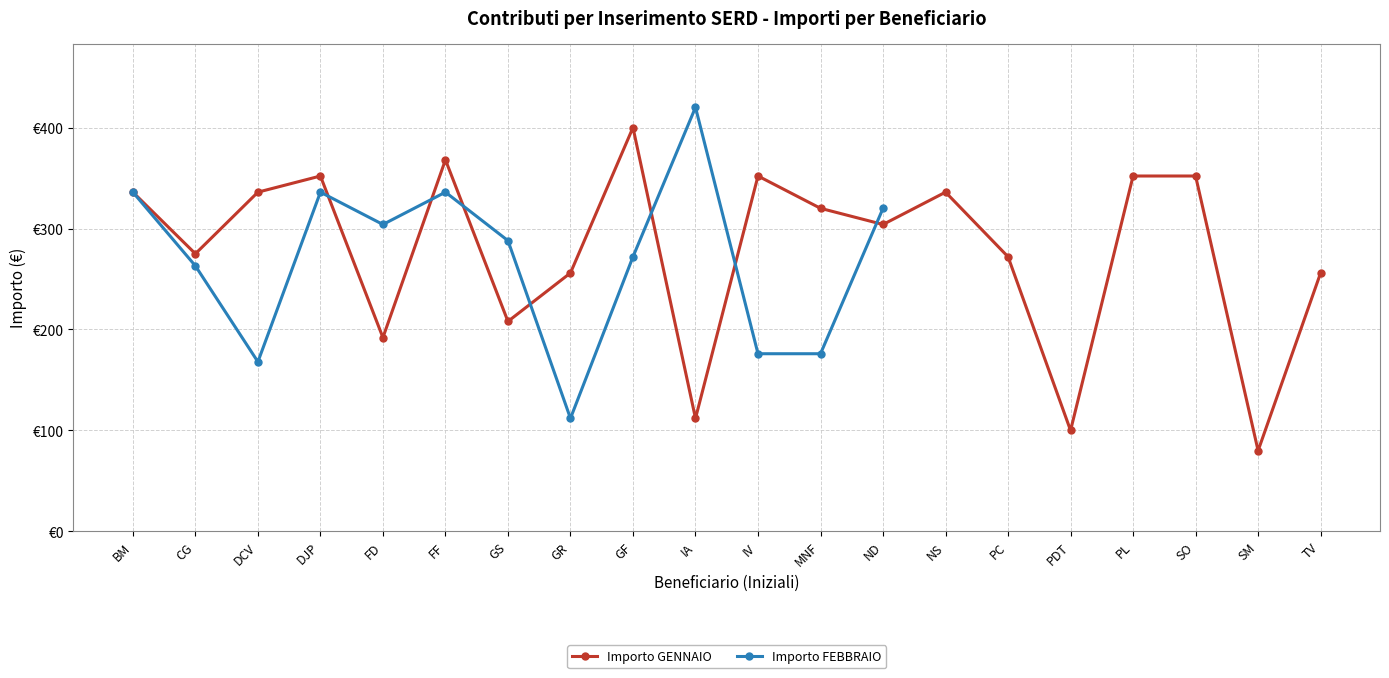

What position from the right is PL?

4